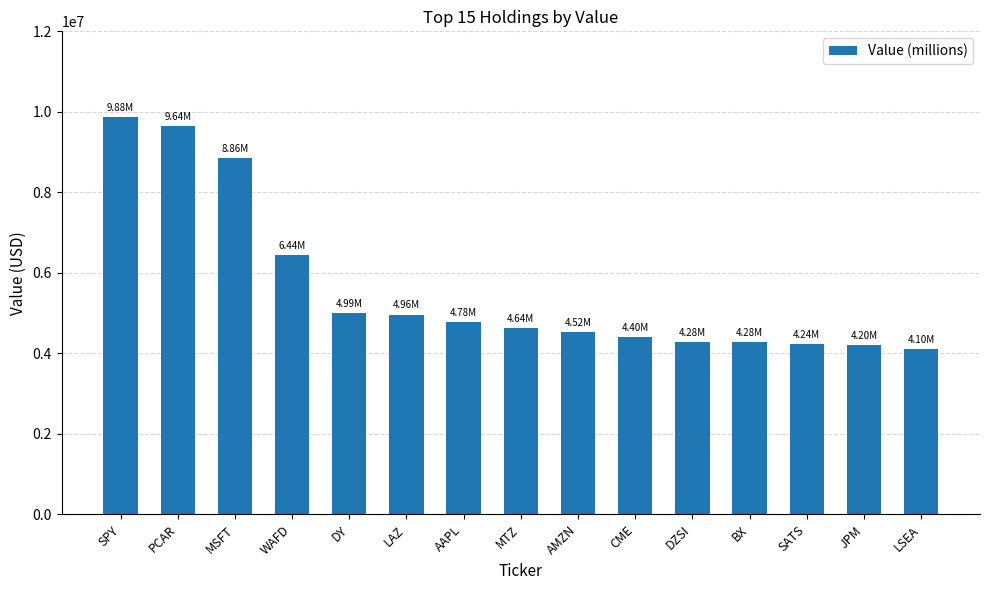

Where is the data nearest to the value 6992500?

WAFD